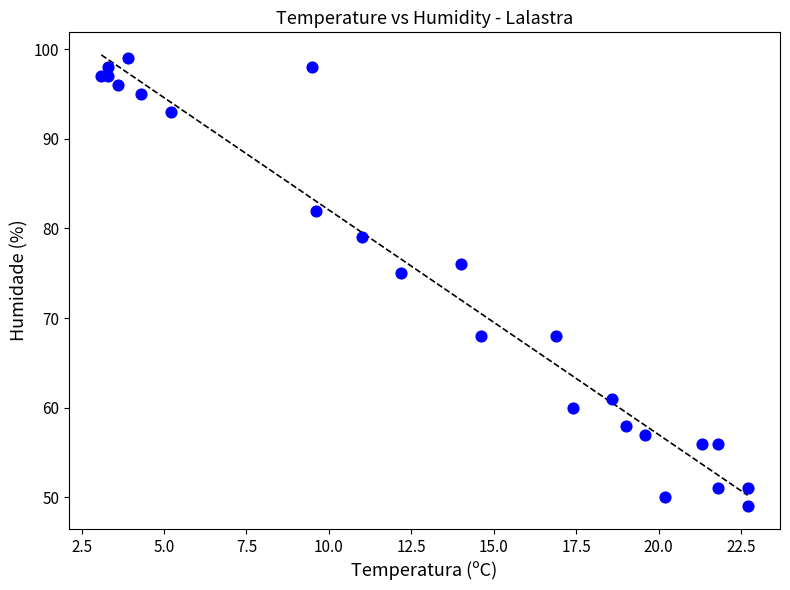

What Y value in the scatter plot is closest to 74?

75